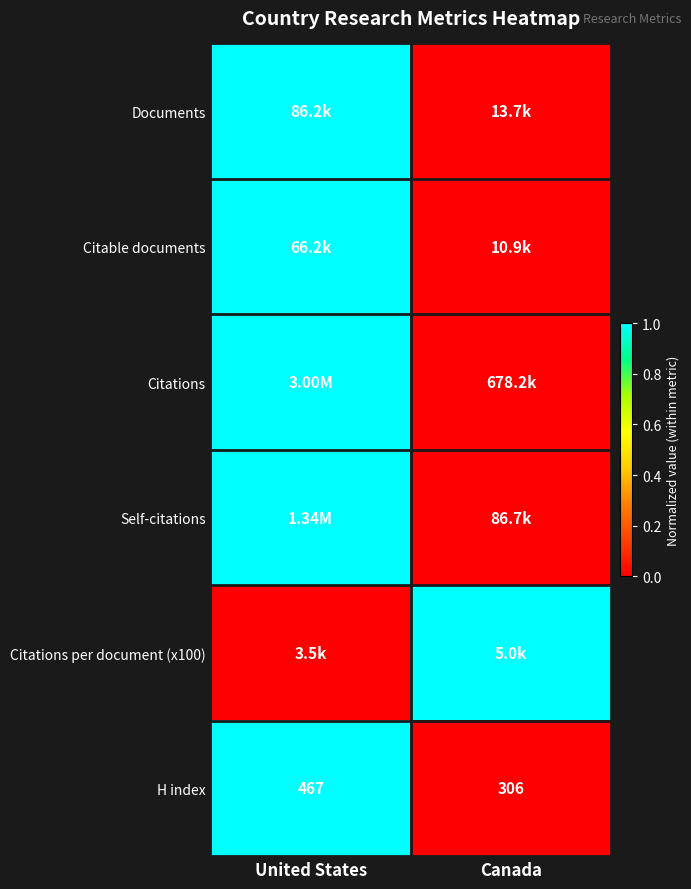

List the labels in order of H index value, smallest first.

Canada, United States